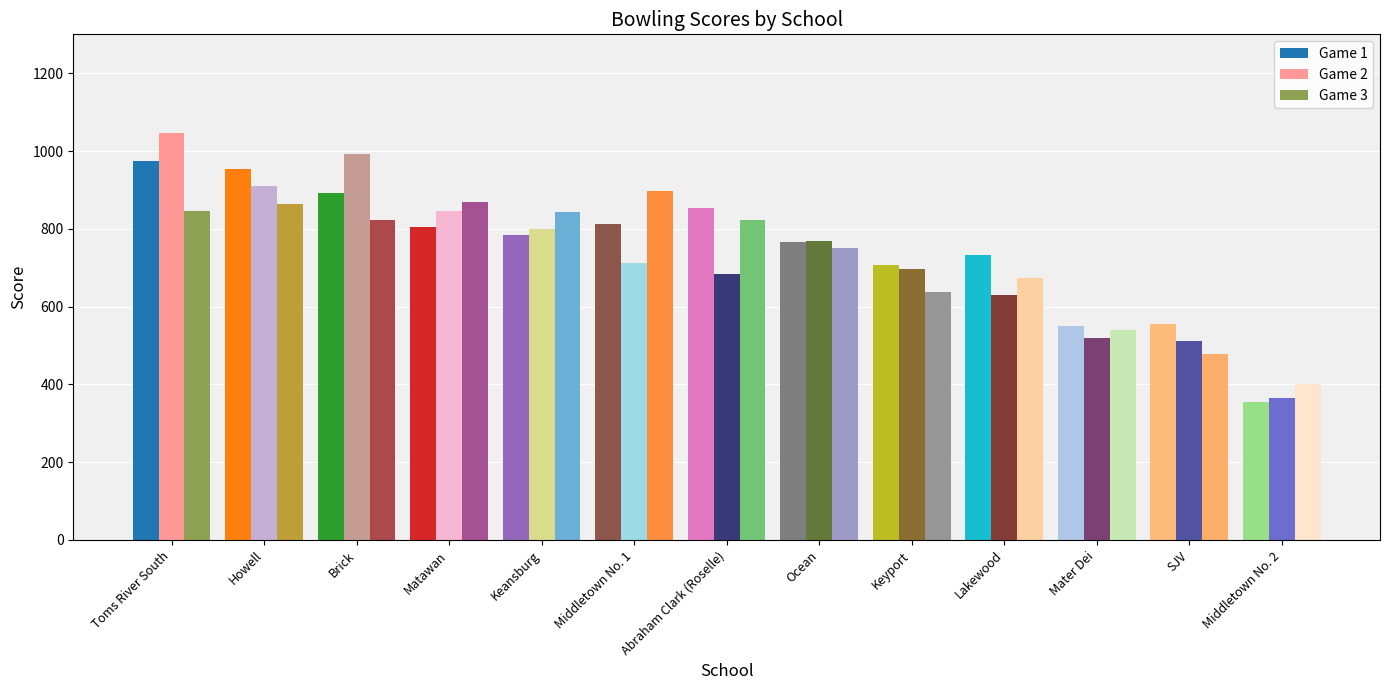

How many distinct data groups are displayed?

3